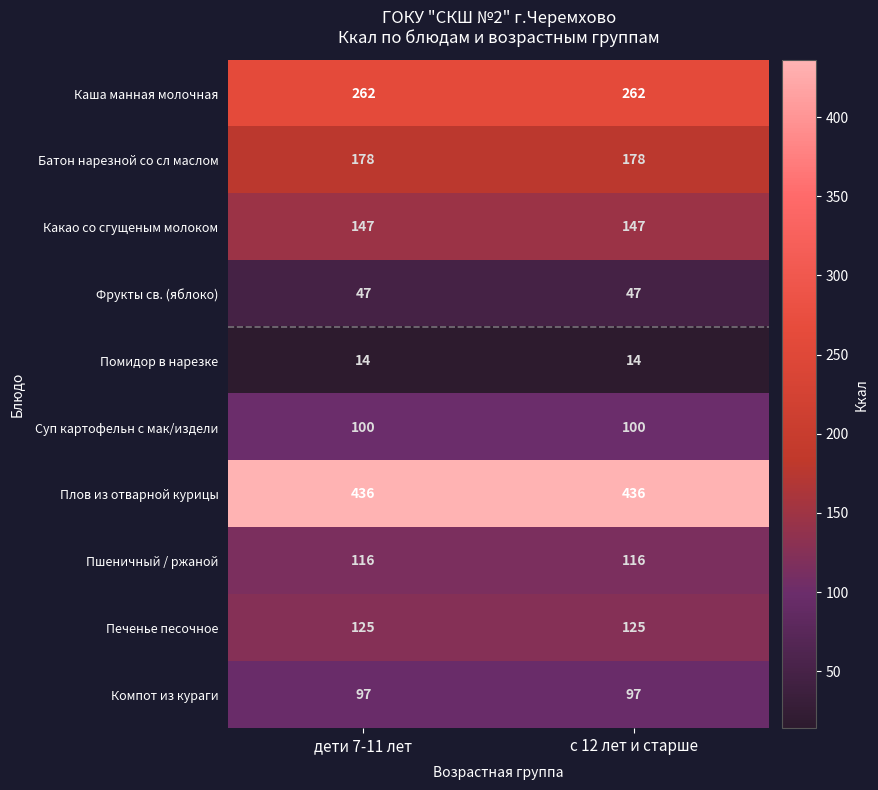

What is the approximate value of Какао со сгущеным молоком at с 12 лет и старше?

147